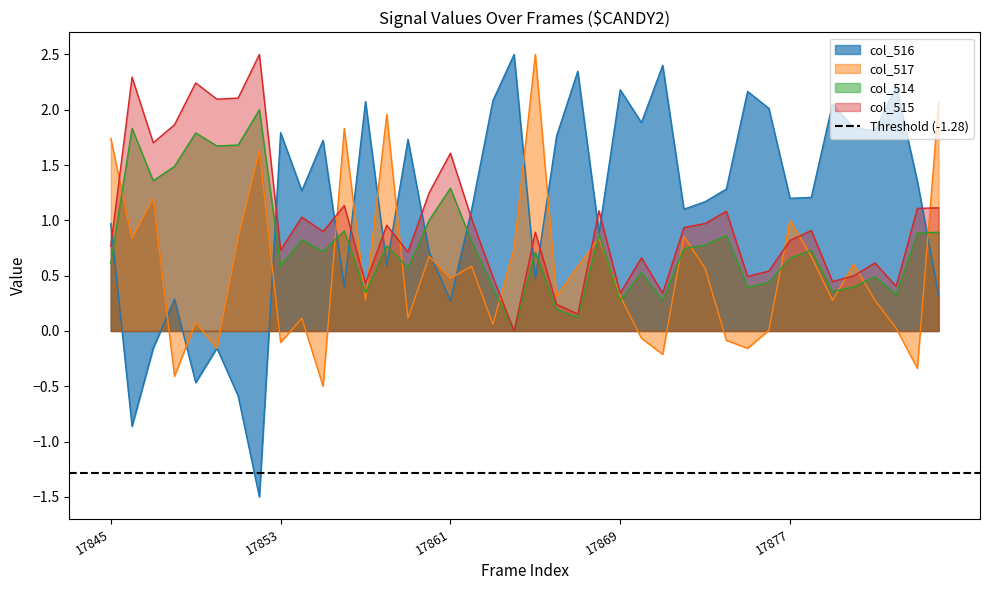

Which has a higher value, 17859 or 17858?

17859